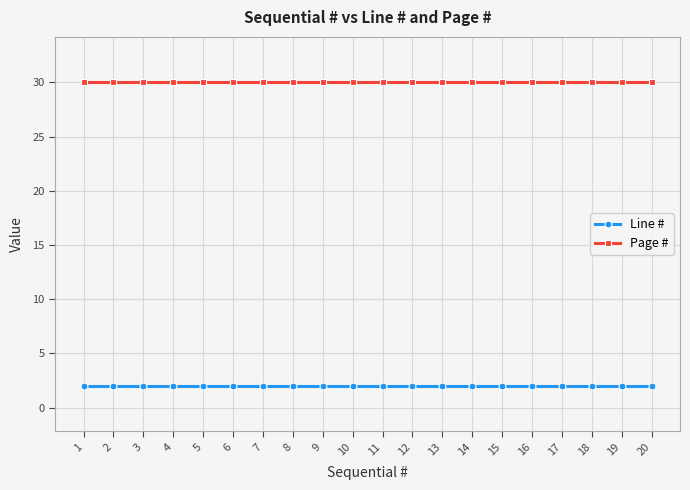

Is the value of Page # at 4 greater than the value of Line # at 7?

Yes